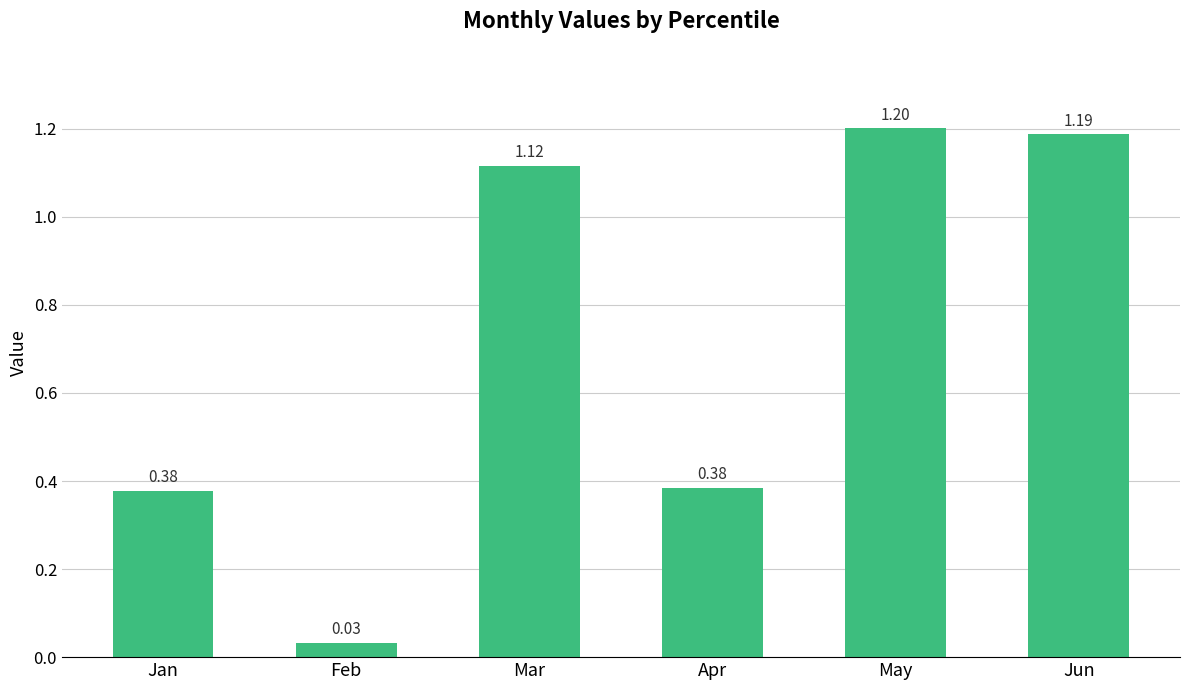

What is the change in value from Feb to Mar?

+1.1